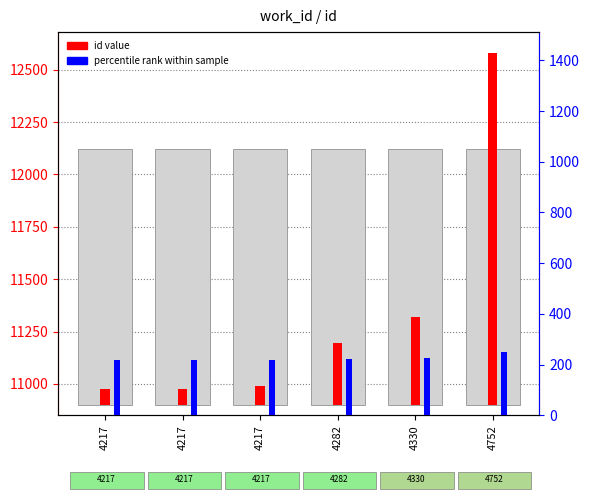

Are the bars horizontal?

No